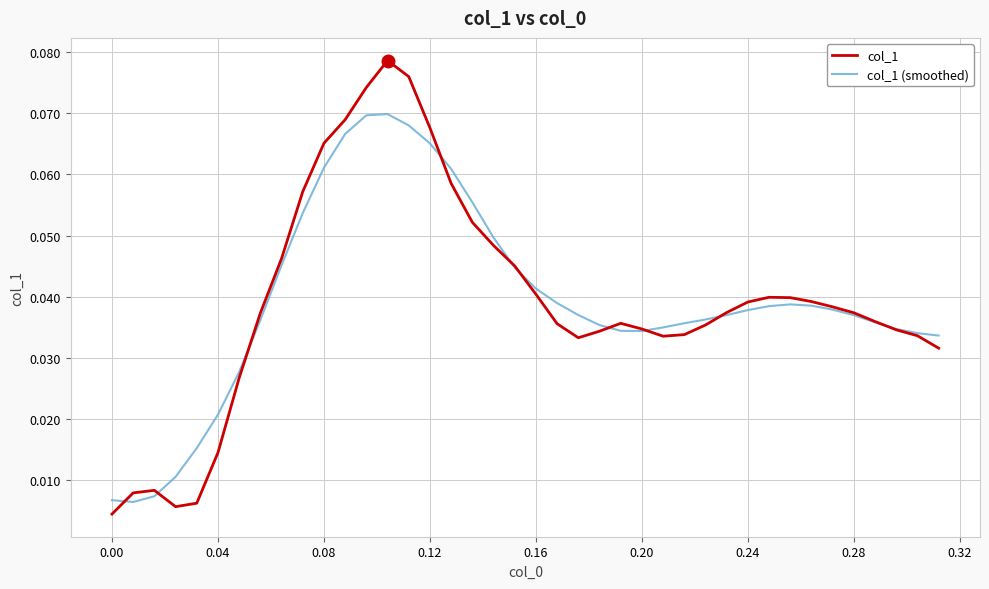

Rank the series by their maximum value, from highest to lowest.

col_1, col_1 (smoothed)